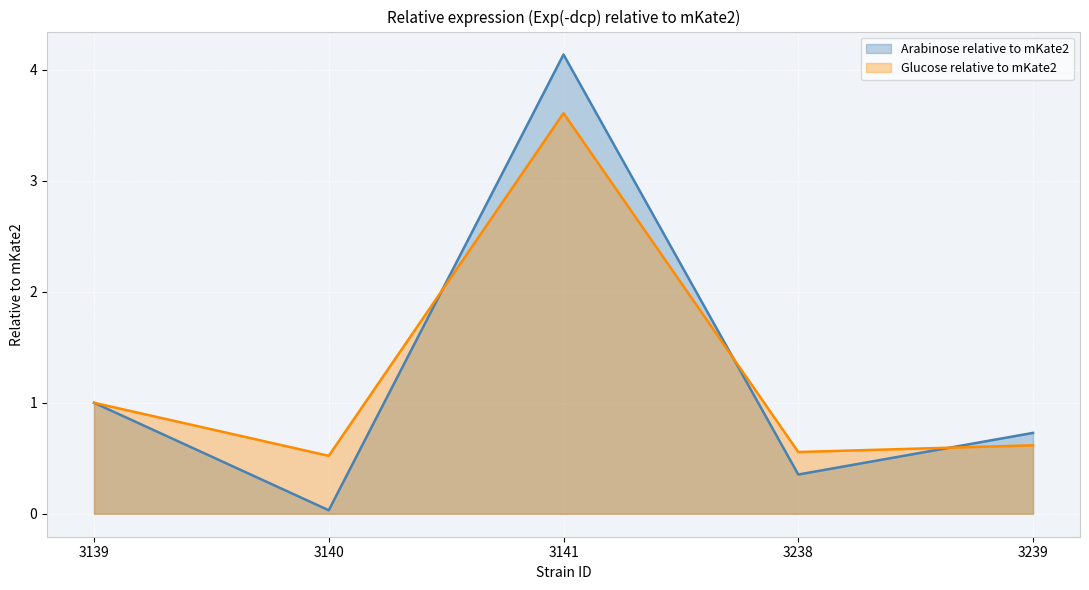

List the labels in order of Arabinose relative to mKate2 value, largest first.

3141, 3139, 3239, 3238, 3140